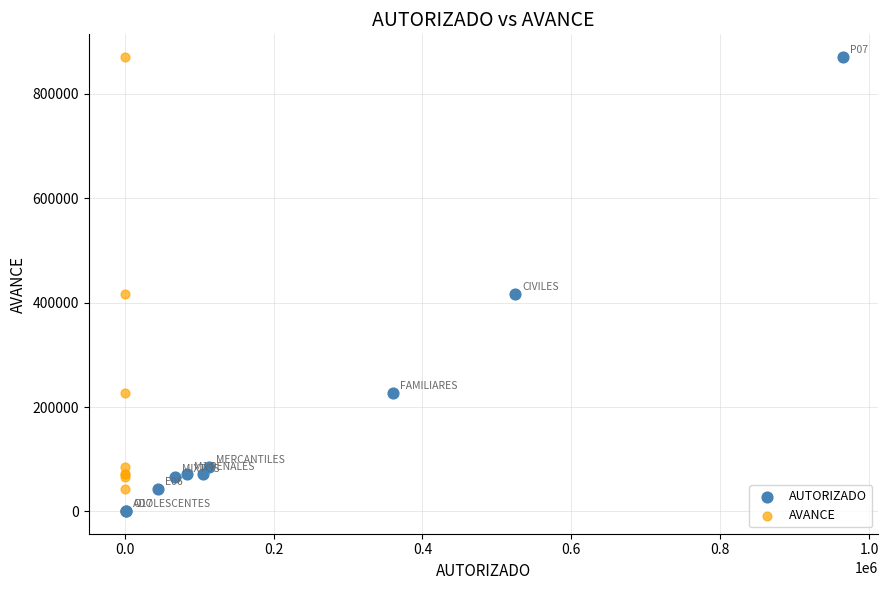

What are all the series names shown in the legend?

AUTORIZADO, AVANCE